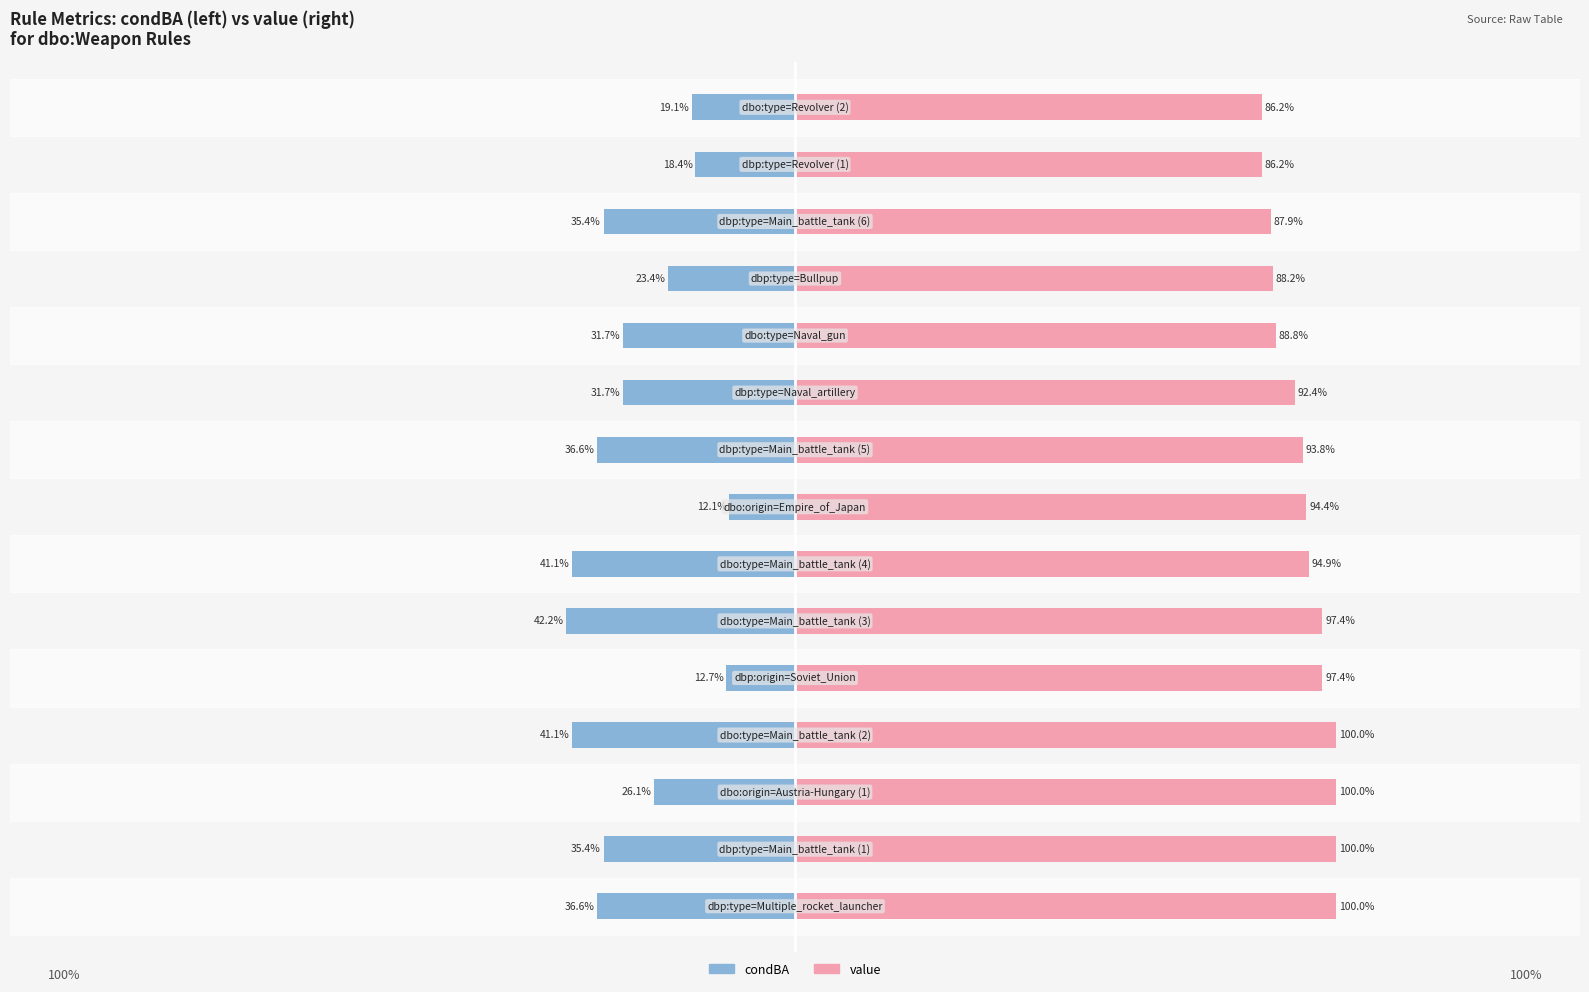

What is the minimum value for value?

0.9